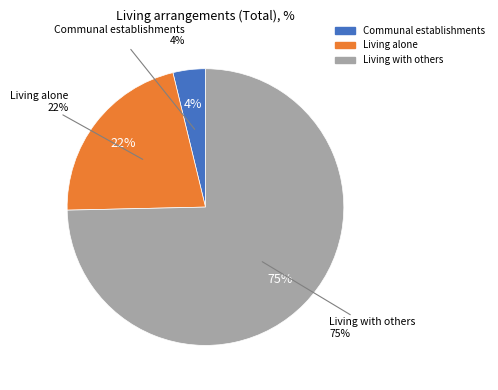

What percentage is NOT represented by Living alone?

78.4%